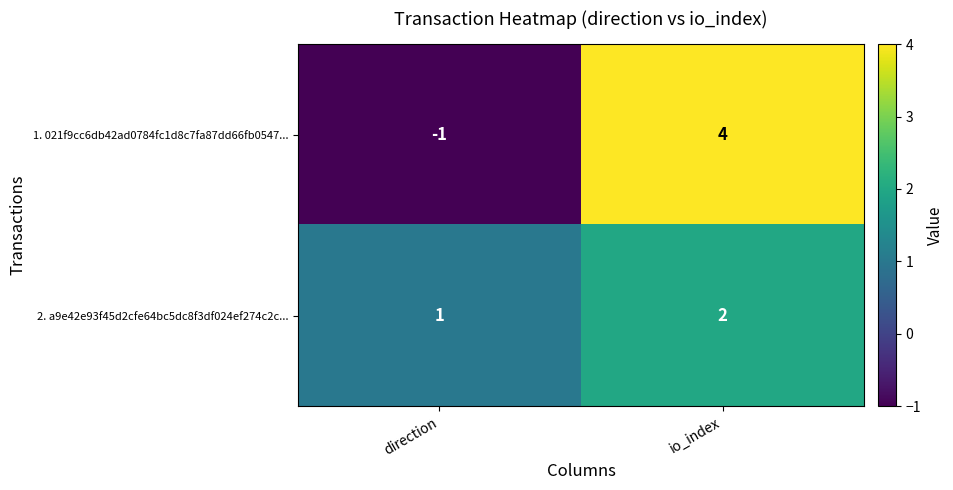

Reading left to right, list all the values displayed in this chart.

1. 021f9cc6db42ad0784fc1d8c7fa87dd66fb0547...: direction=-1	io_index=4
2. a9e42e93f45d2cfe64bc5dc8f3df024ef274c2c...: direction=1	io_index=2